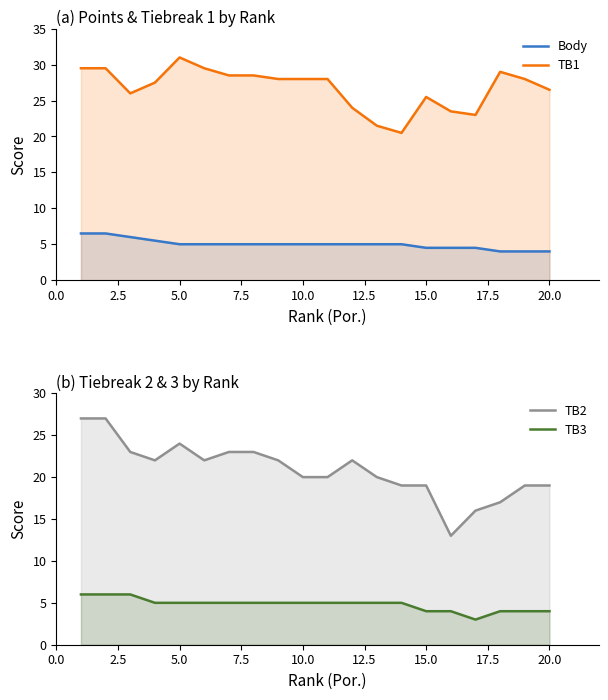

What is the value of the Body point at the 5th from the left?

5.0